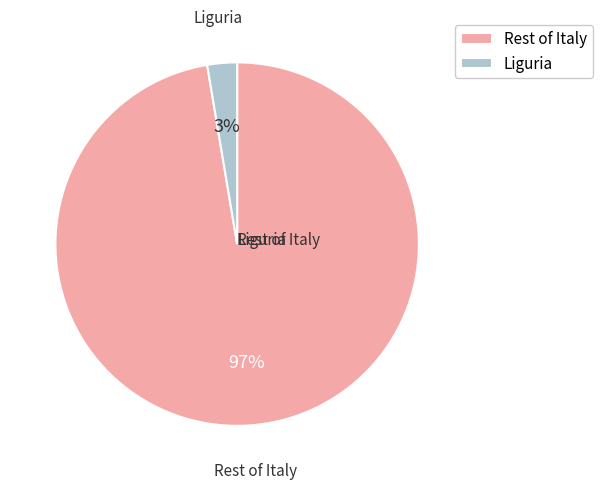

How many segments does this pie chart have?

2